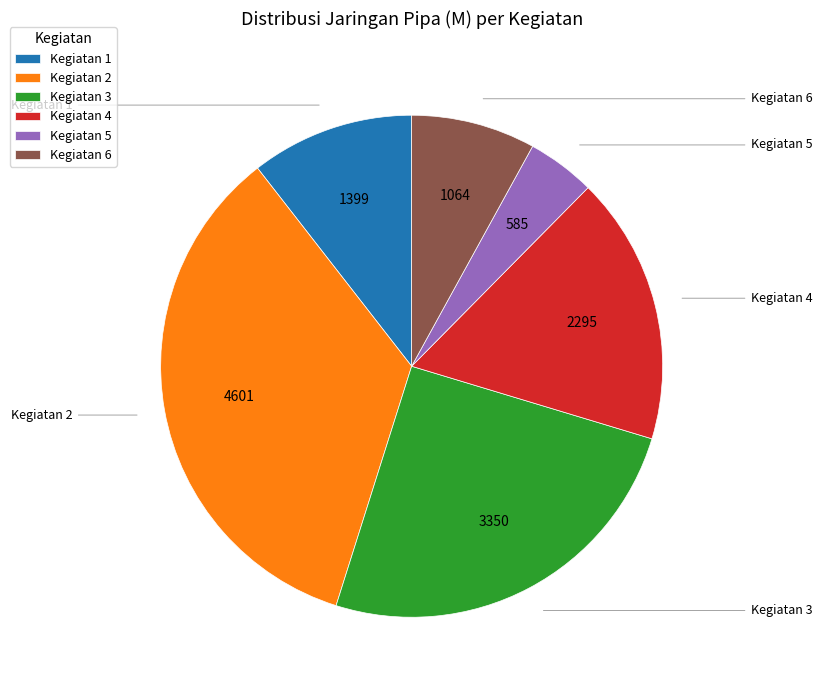

Does any single category account for the majority?

No